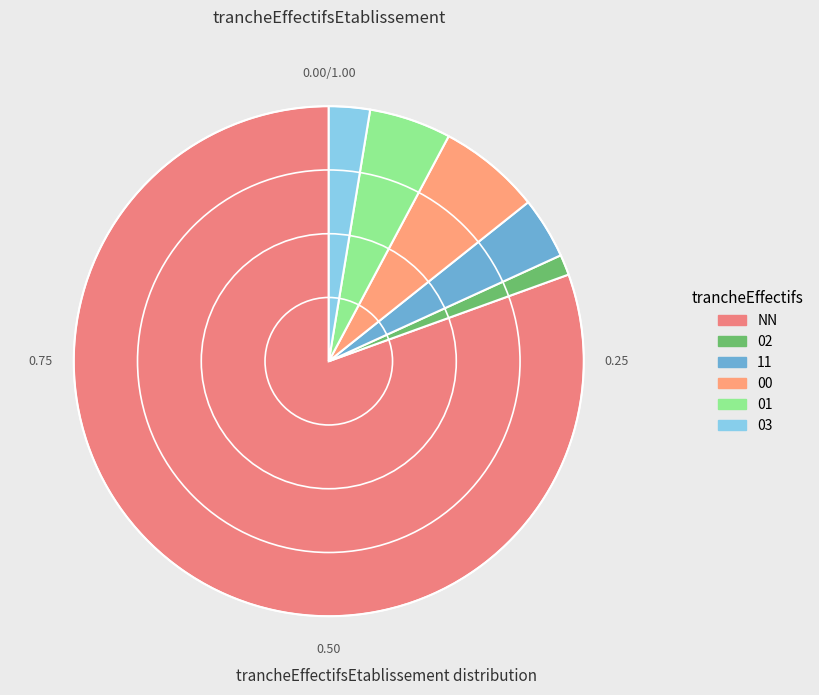

To the nearest percent, what is the average slice percentage?

17%